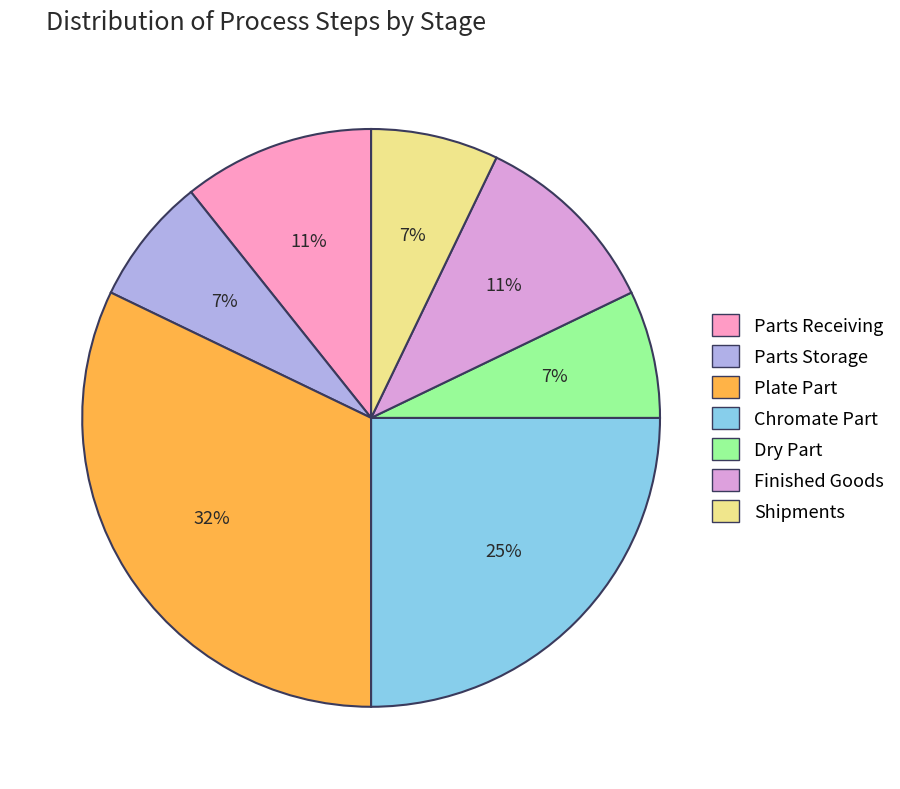

To the nearest percent, what percentage of the pie is Parts Receiving?

11%